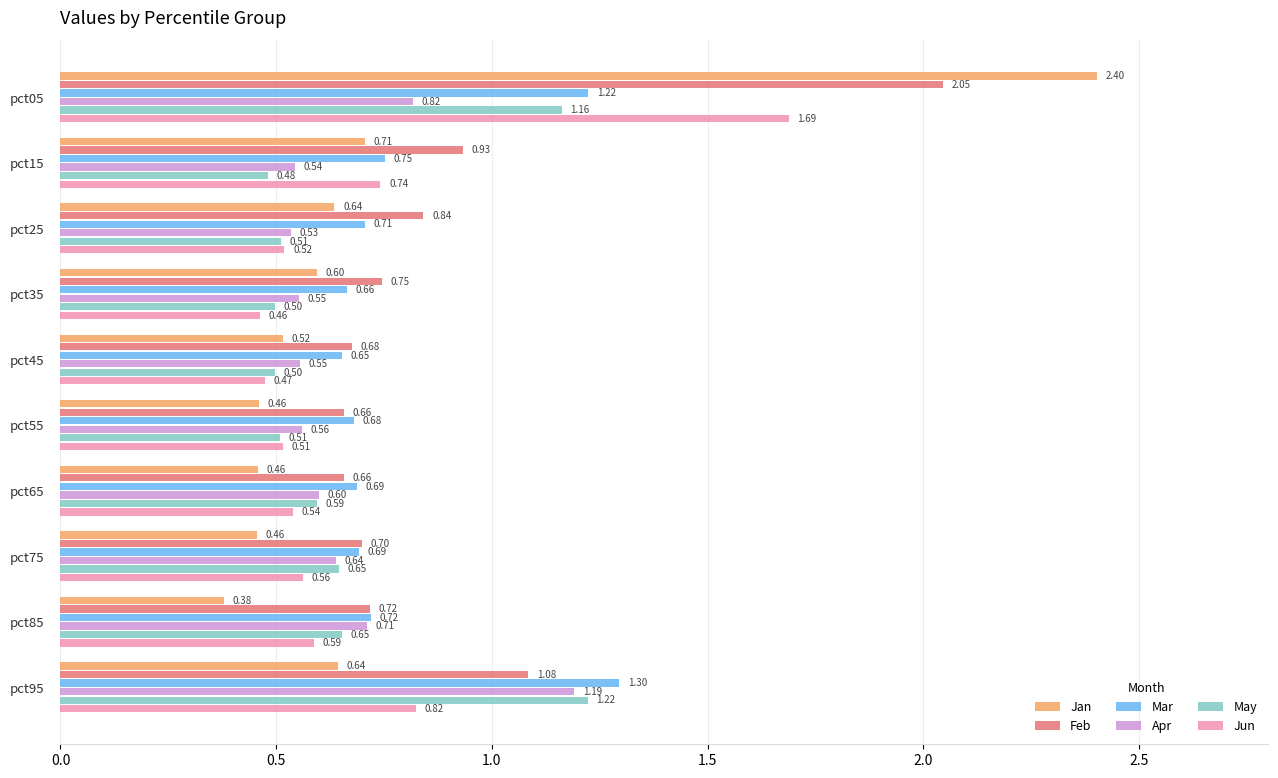

At which category is the sum across all series the highest?

pct05